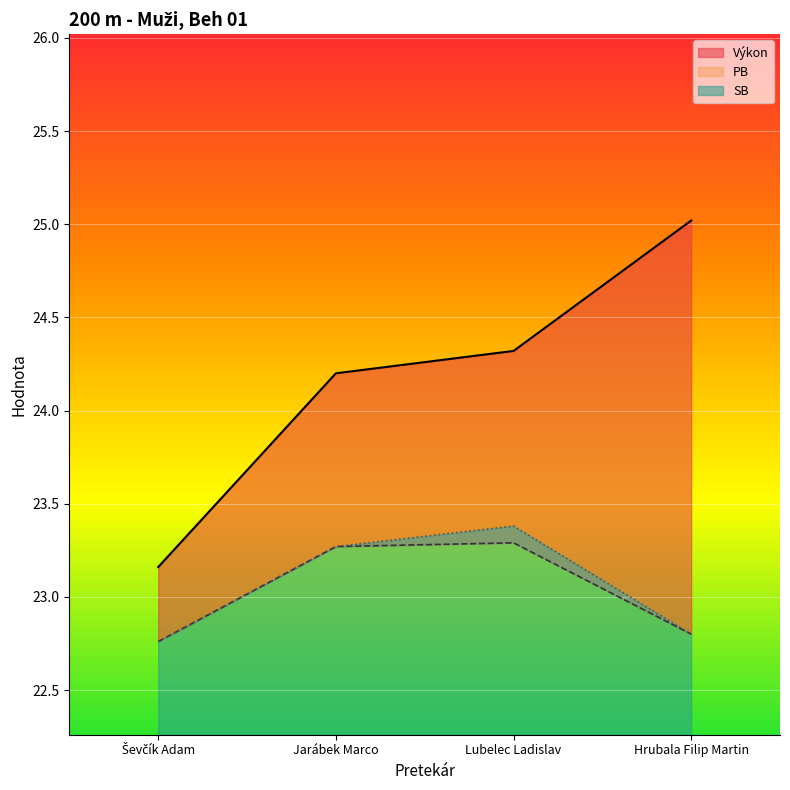

How many data points in SB are less than 23?

2